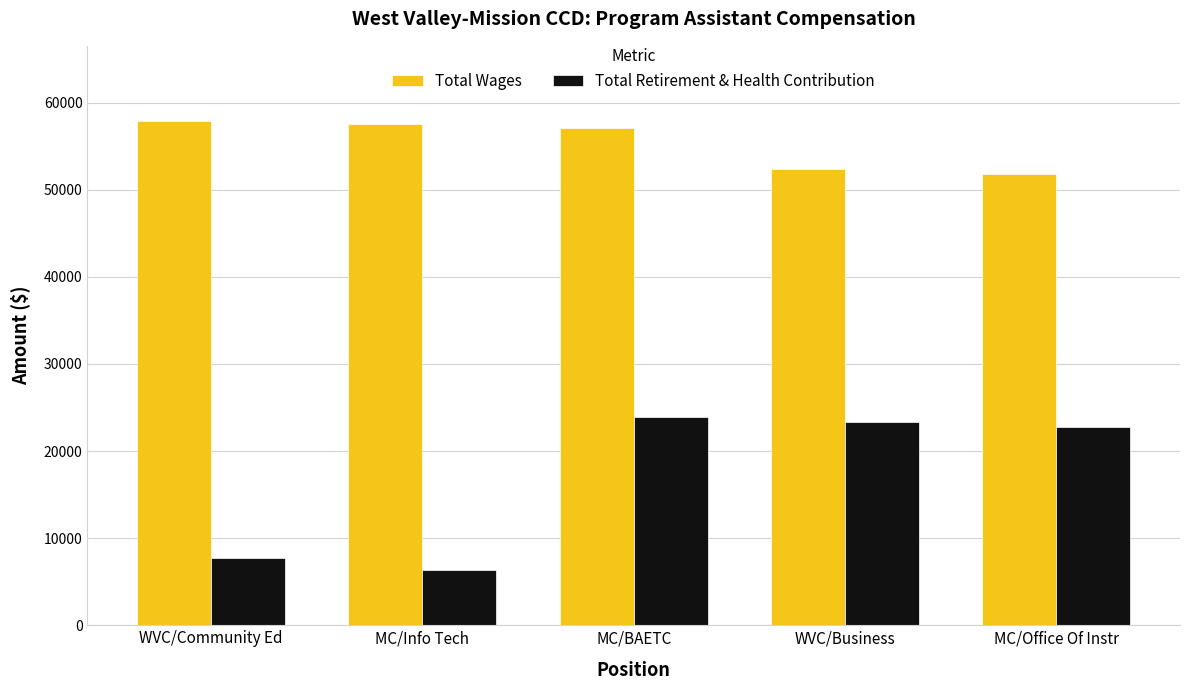

Which series has the largest range (max minus min)?

Total Retirement & Health Contribution